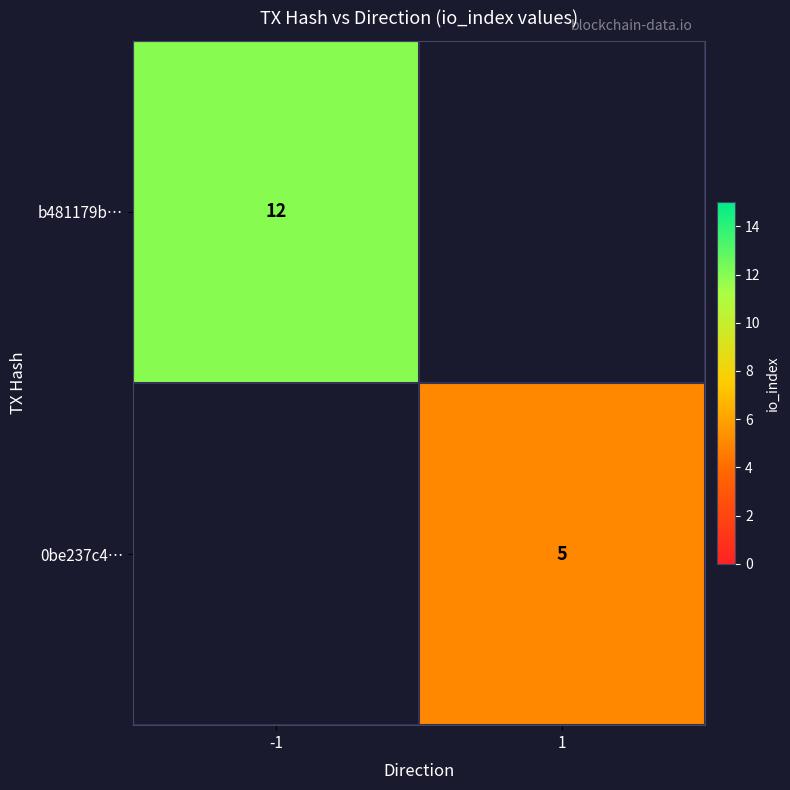

The 0be237c4… series shows 5 at 1. True or false?

True